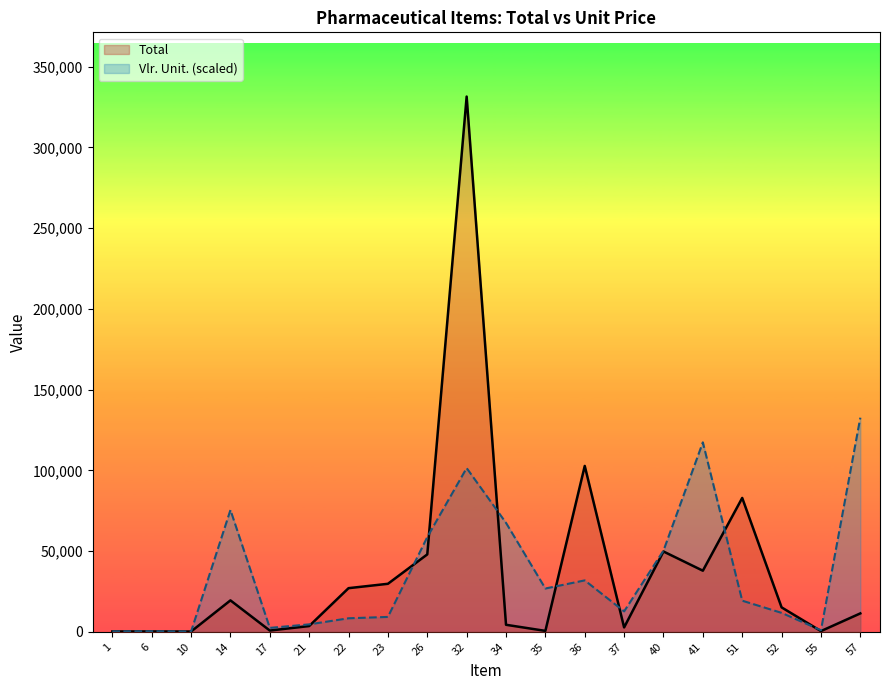

What is the highest value of the Total series?

331443.6